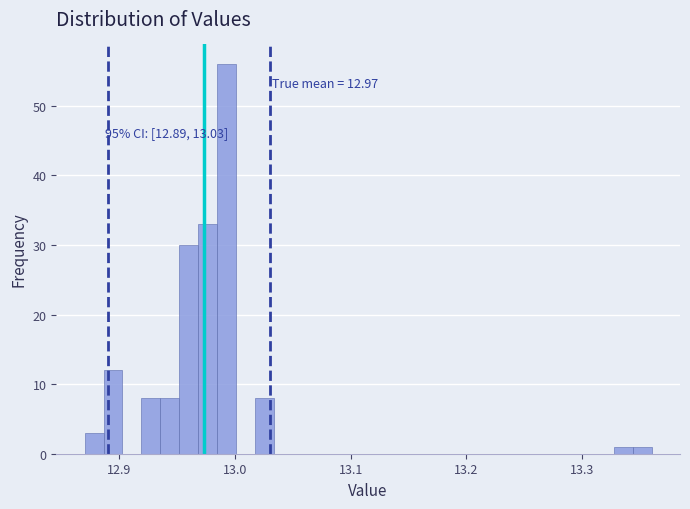

Around what value on the x-axis is the tallest bar? Give the approximate position of its centre, as read against the axis.

12.99